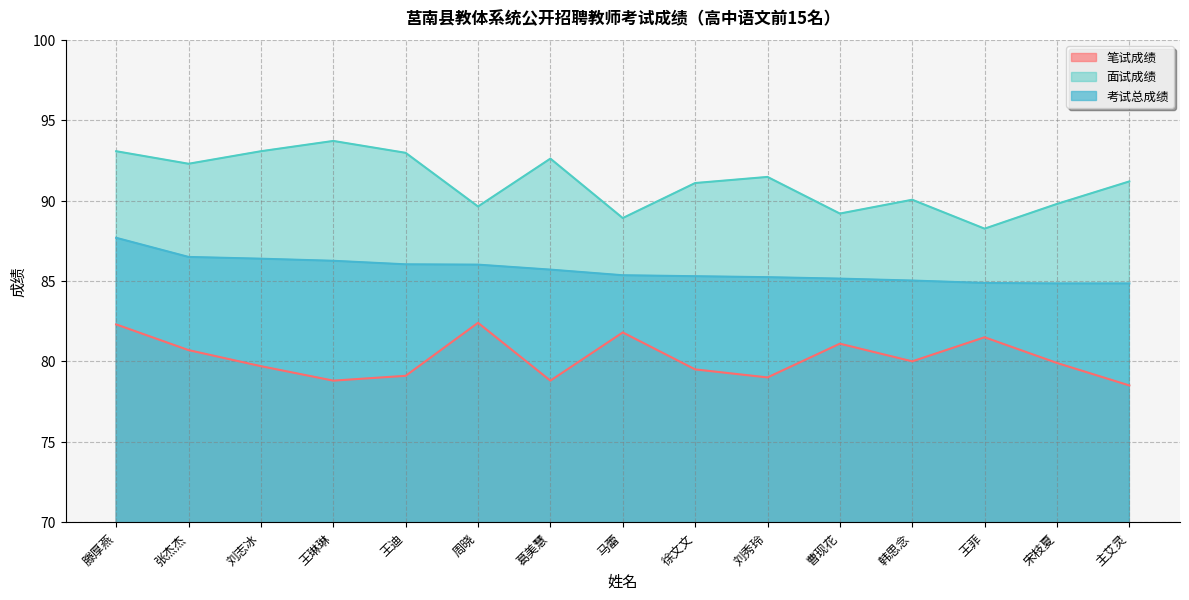

Where is the first local minimum for 面试成绩?

张杰杰